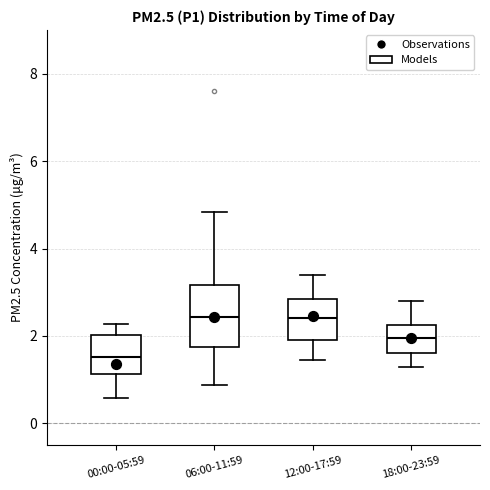

Reading left to right, read every box against the y-axis: the position of its median line, the range the box covers, and the ends of its whiskers. The values are not printed on the chart, so give them approximately, as read against the axis.

00:00-05:59: median 1.6, box 1.2 to 2.0, whiskers 0.6 to 2.2
06:00-11:59: median 2.4, box 1.8 to 3.2, whiskers 0.8 to 4.8
12:00-17:59: median 2.4, box 2.0 to 2.8, whiskers 1.4 to 3.4
18:00-23:59: median 2.0, box 1.6 to 2.2, whiskers 1.4 to 2.8